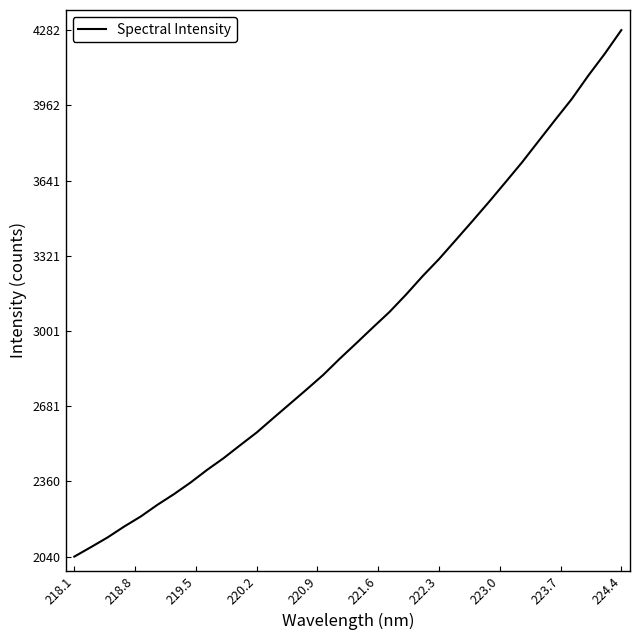

What is the maximum value shown in the chart?

4281.8